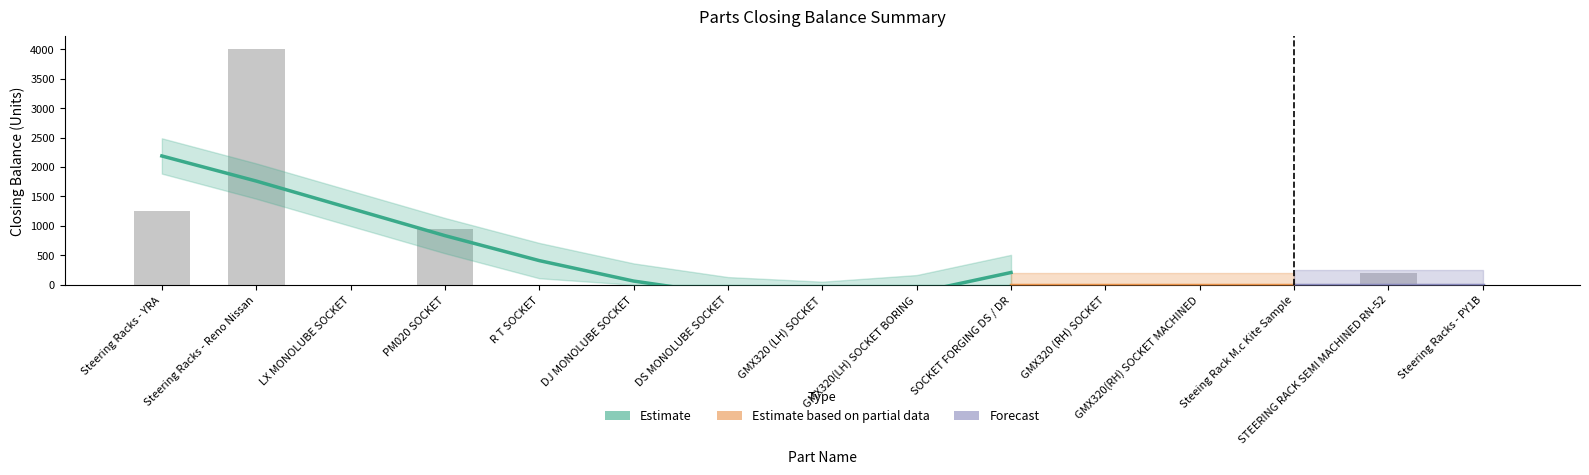

True or false: the data shows 2573 at DS MONOLUBE SOCKET.

False